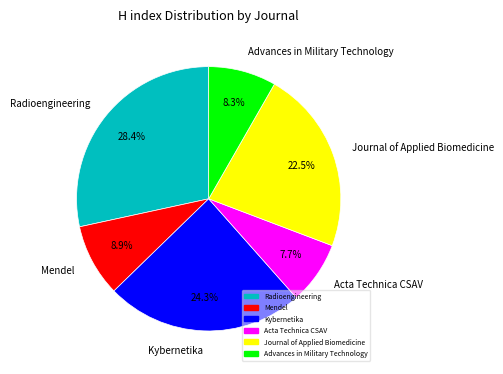

Rank the categories by value from lowest to highest.

Acta Technica CSAV, Advances in Military Technology, Mendel, Journal of Applied Biomedicine, Kybernetika, Radioengineering